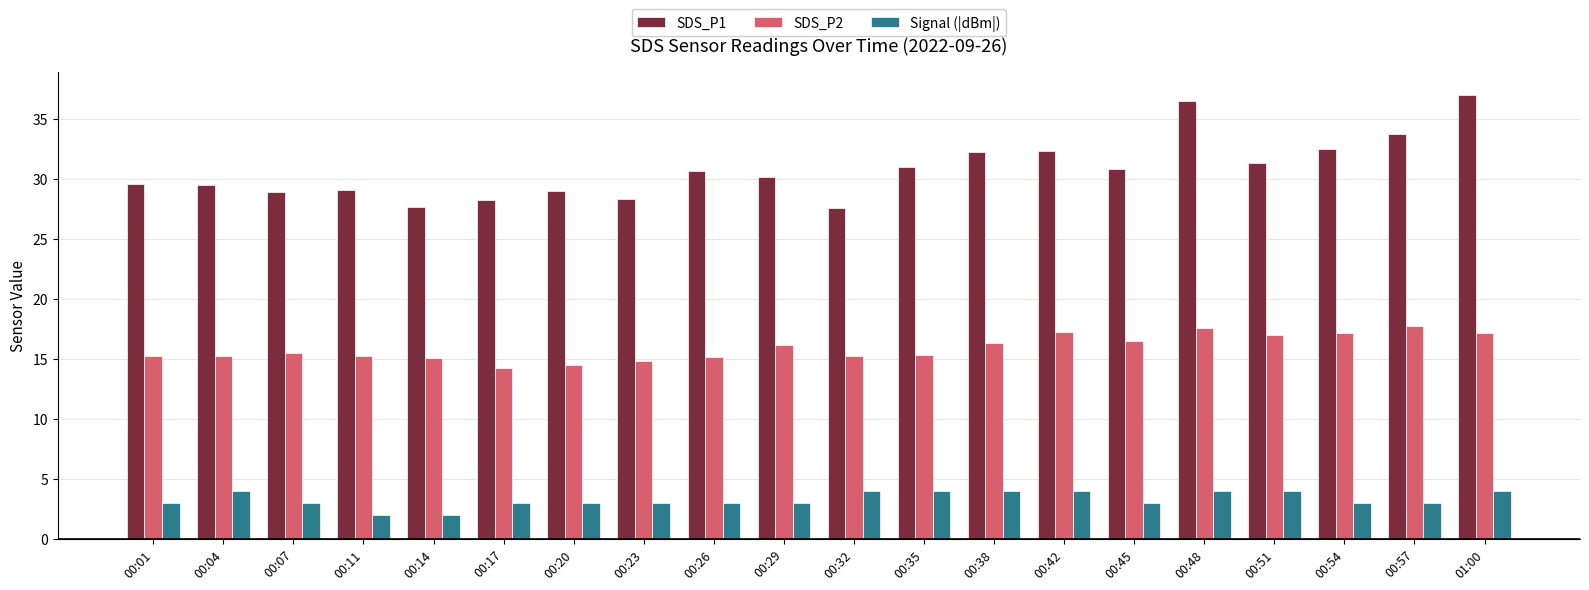

What is the maximum value shown in the chart?

37.0